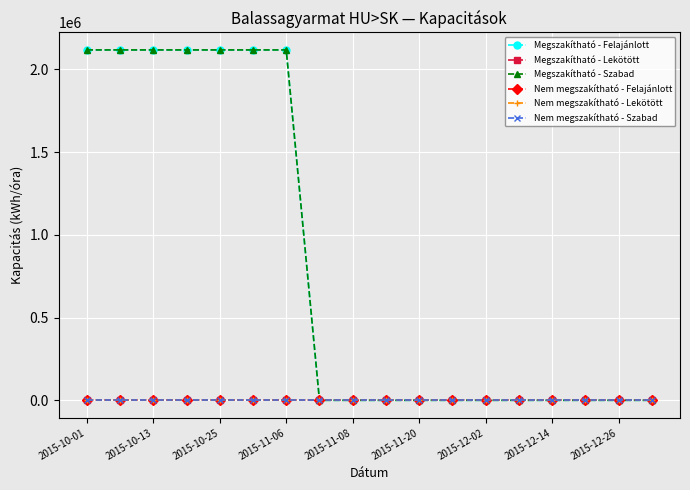

How many lines are shown in the chart?

6